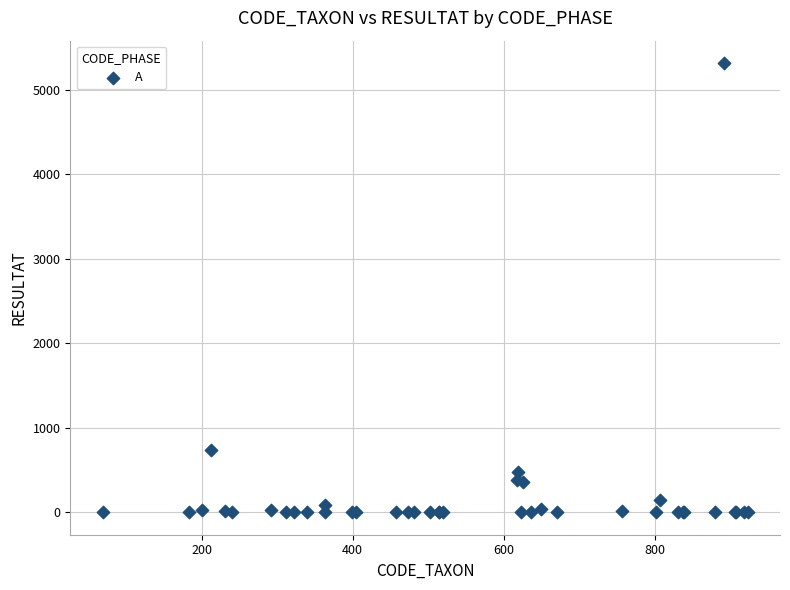

What Y value in the scatter plot is closest to 2656?

737